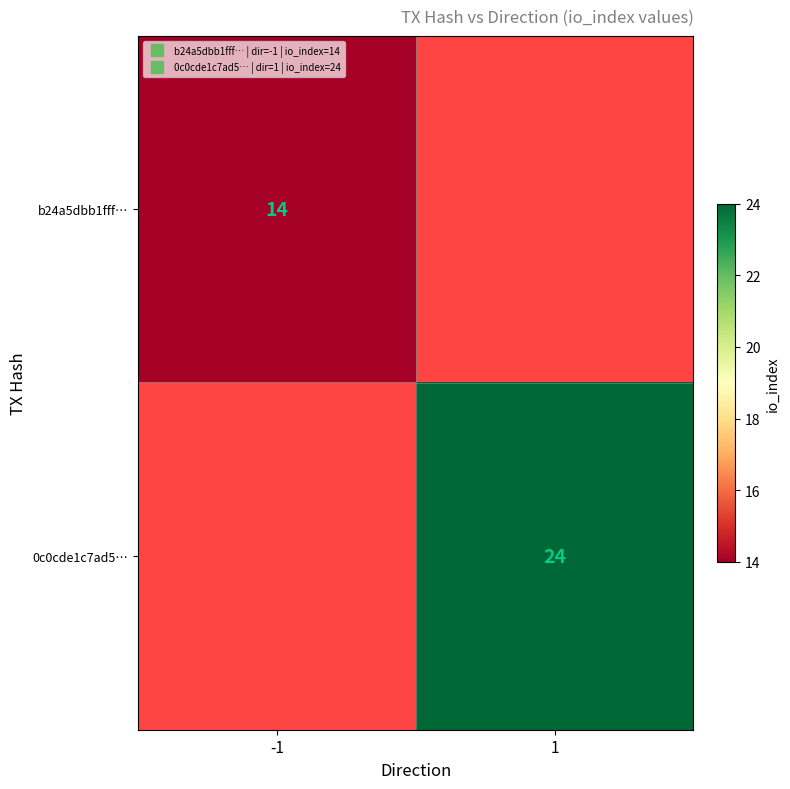

List the series in order of their overall mean, lowest first.

b24a5dbb1fff…, 0c0cde1c7ad5…